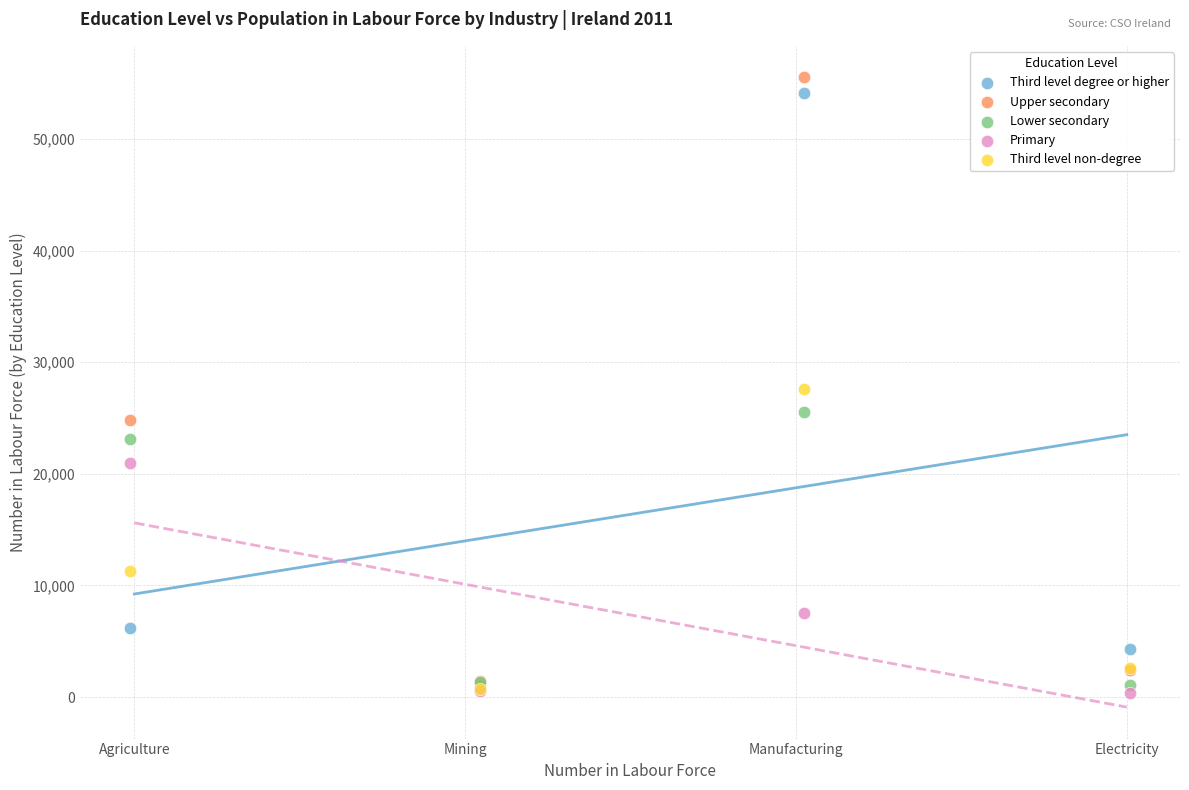

Which series reaches the maximum Y coordinate?

Upper secondary